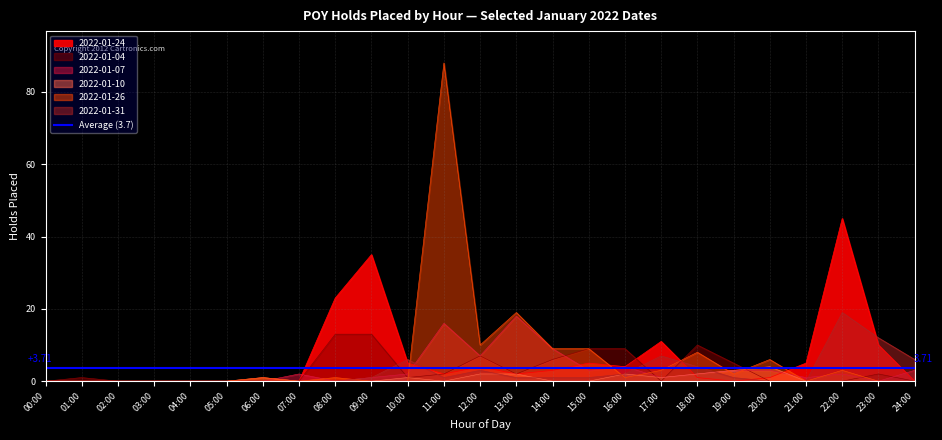

Rank the series at 15:00 from lowest to highest value.

2022-01-10, 2022-01-31, 2022-01-07, 2022-01-24, 2022-01-04, 2022-01-26